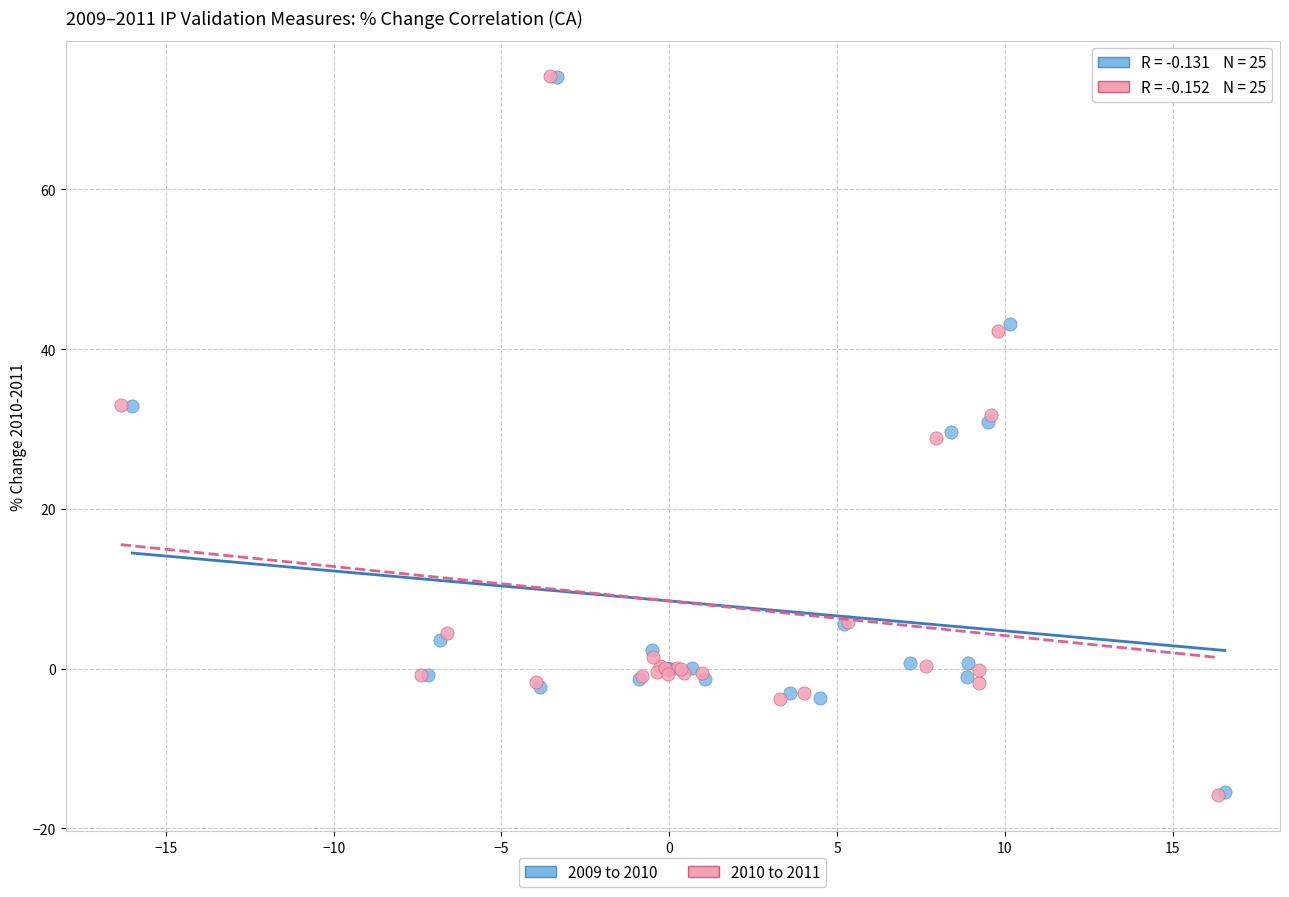

Which series has the largest Y range (max minus min)?

2010 to 2011